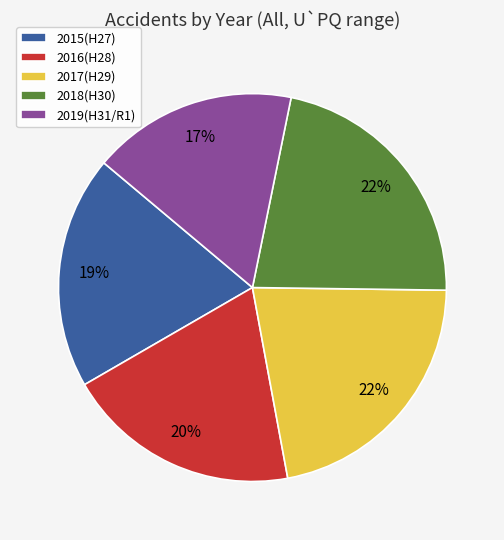

Is it true that 2018(H30) is 22% of the pie?

True